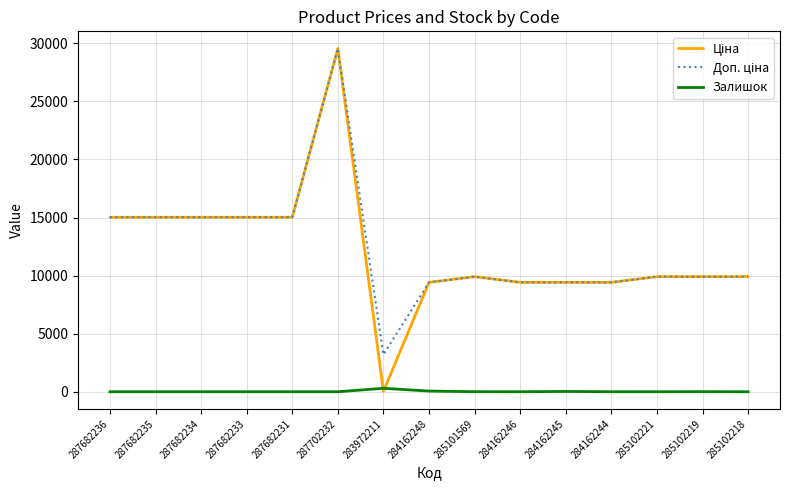

At which category is the sum across all series the highest?

287702232